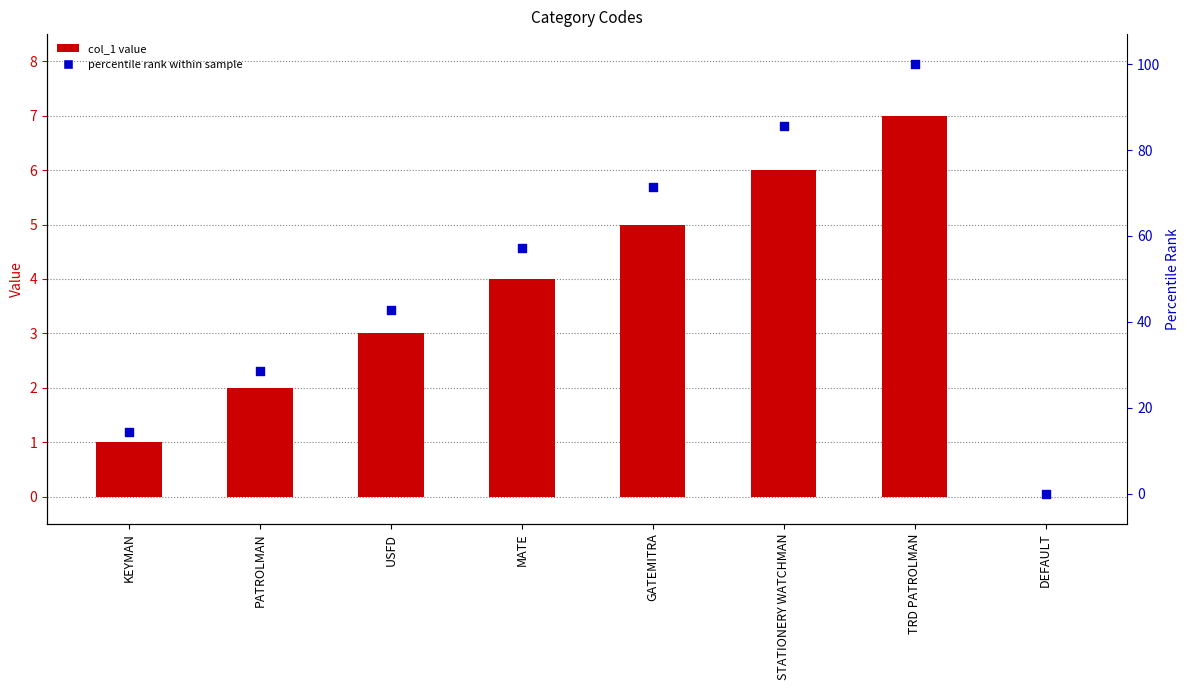

At how many categories does at least one series exceed 92?

1